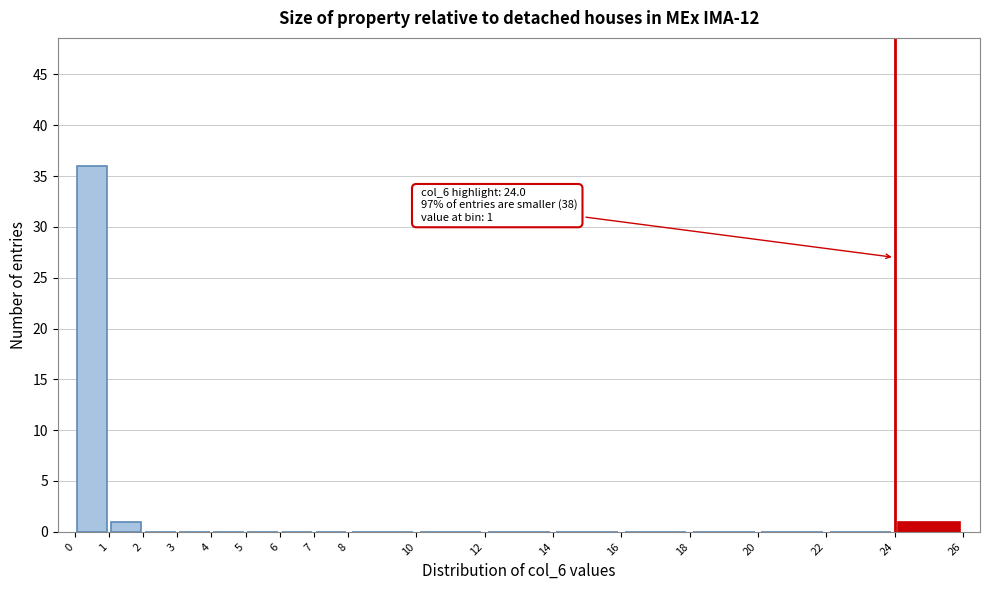

Which range on the x-axis has the tallest bar?

0 to 1